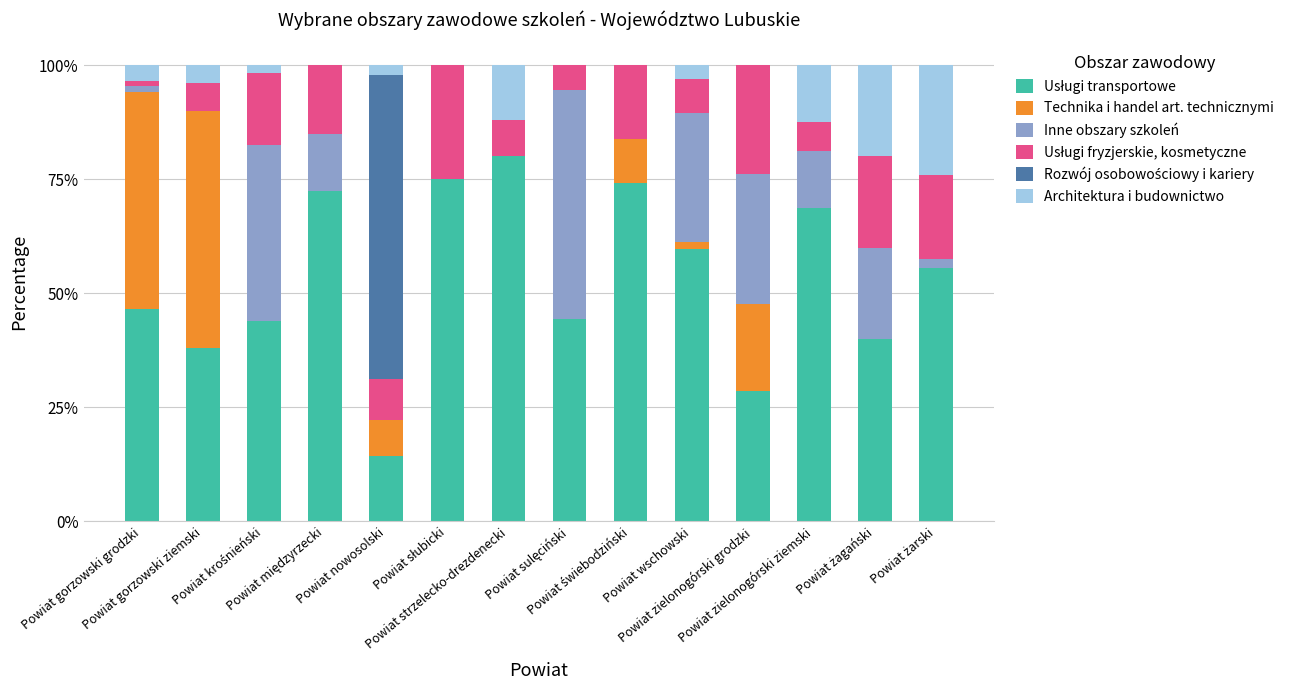

List the series in order of their peak value, lowest first.

Architektura i budownictwo, Usługi fryzjerskie, kosmetyczne, Inne obszary szkoleń, Technika i handel art. technicznymi, Rozwój osobowościowy i kariery, Usługi transportowe